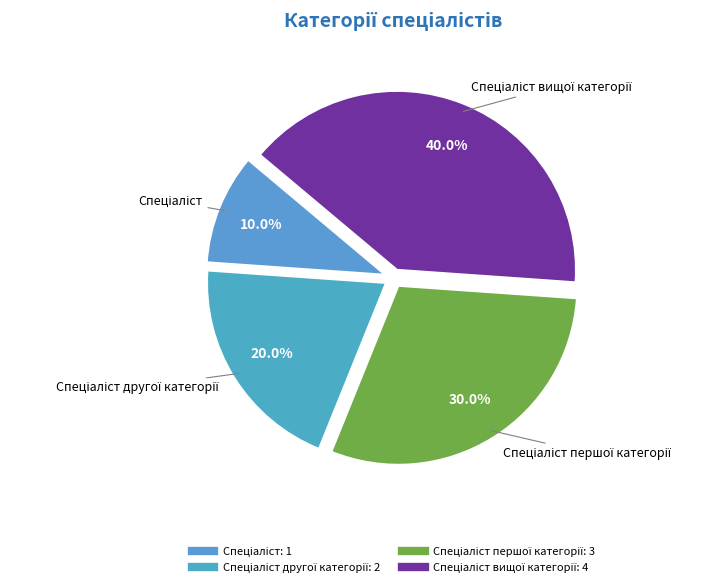

How many slices are in this pie chart?

4